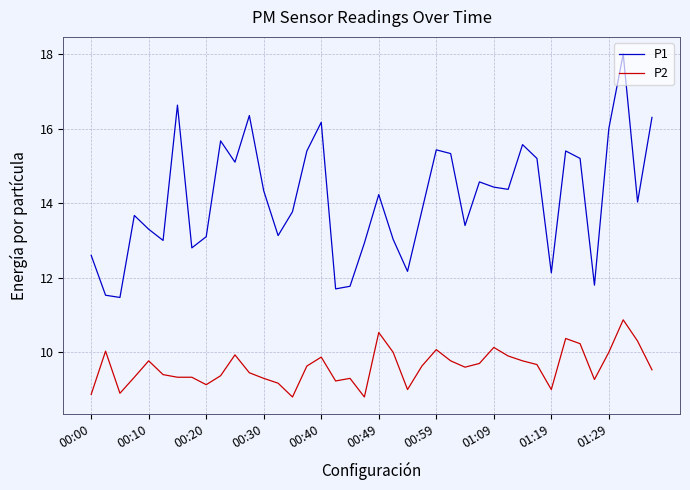

What is the greatest value displayed?

18.0